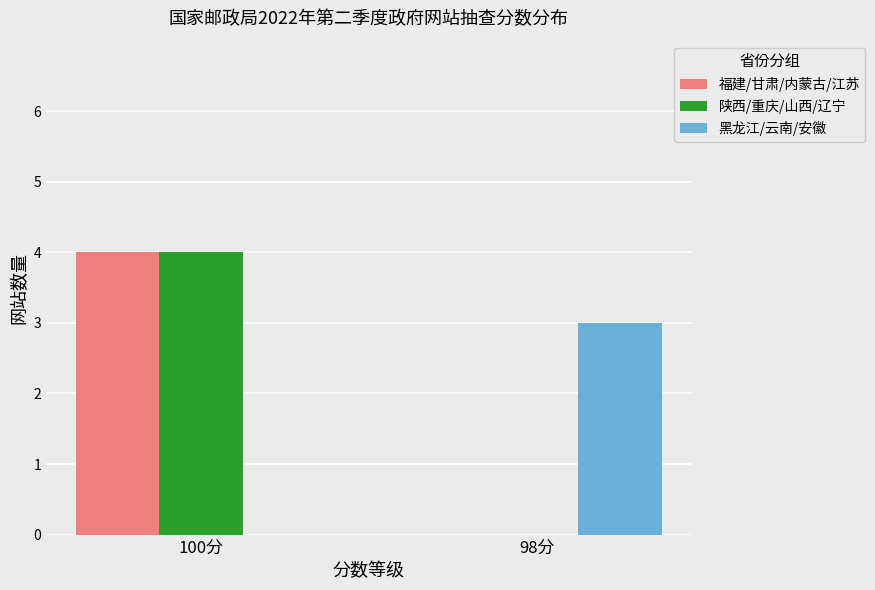

What is the sum of the 黑龙江/云南/安徽 values at 100分 and 98分?

3